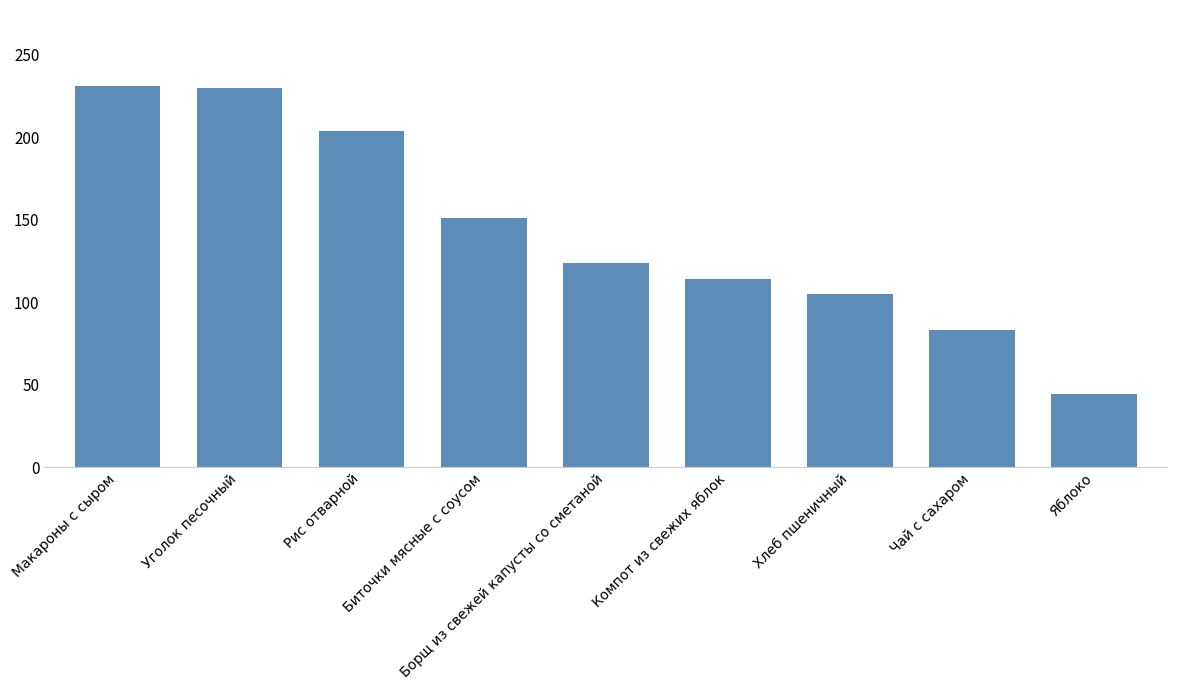

Count the number of categories in the chart.

9